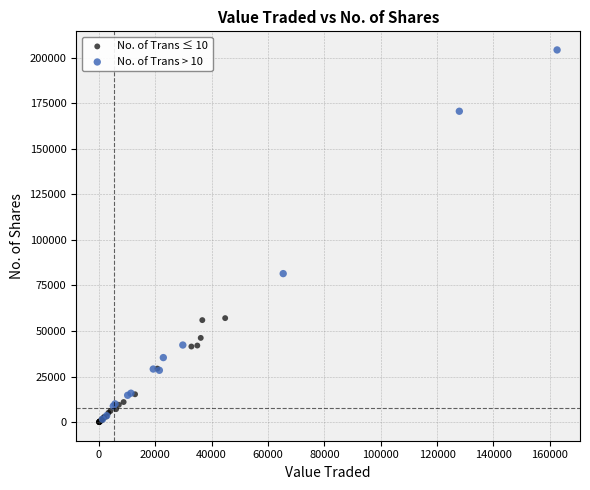

Which series has the largest Y range (max minus min)?

No. of Trans > 10